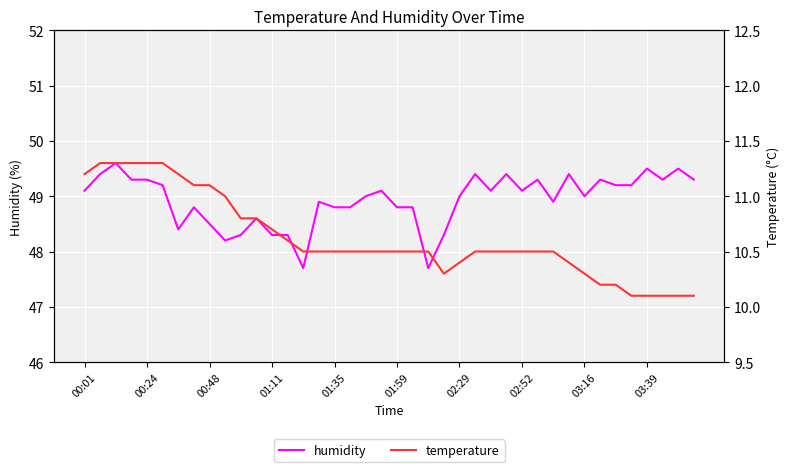

What is the maximum value for humidity?

49.6